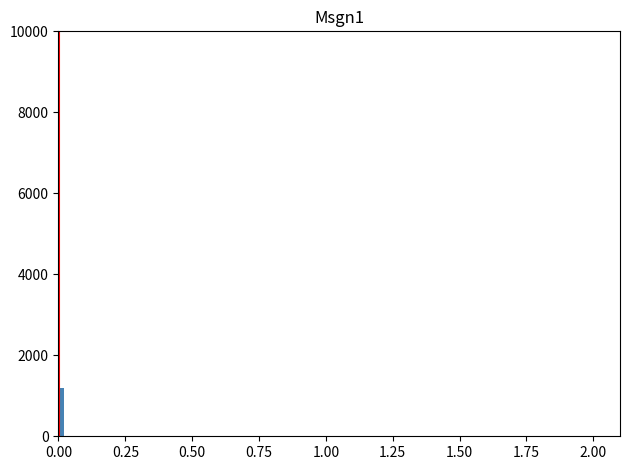

Read against the x-axis, roughly where is the centre of the tallest bar?

0.00